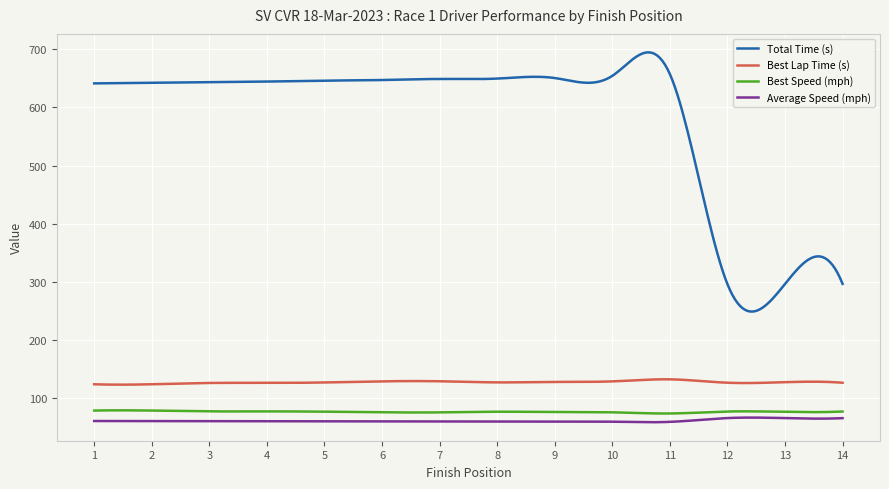

True or false: Best Speed (mph) and Total Time (s) cross at least once.

False